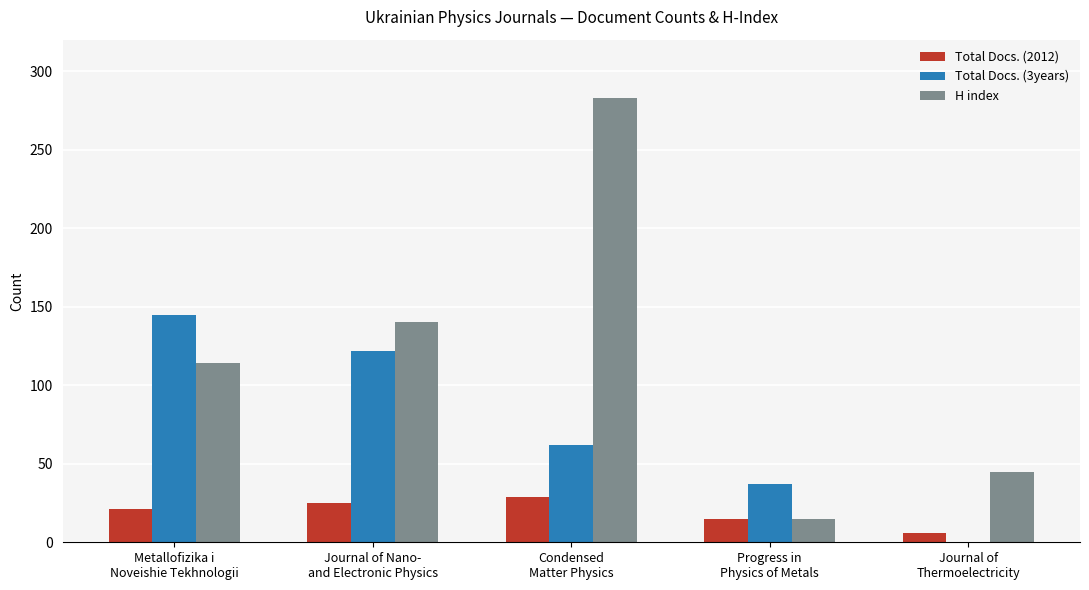

The value of Total Docs. (2012) at Progress in
Physics of Metals is 3. True or false?

False